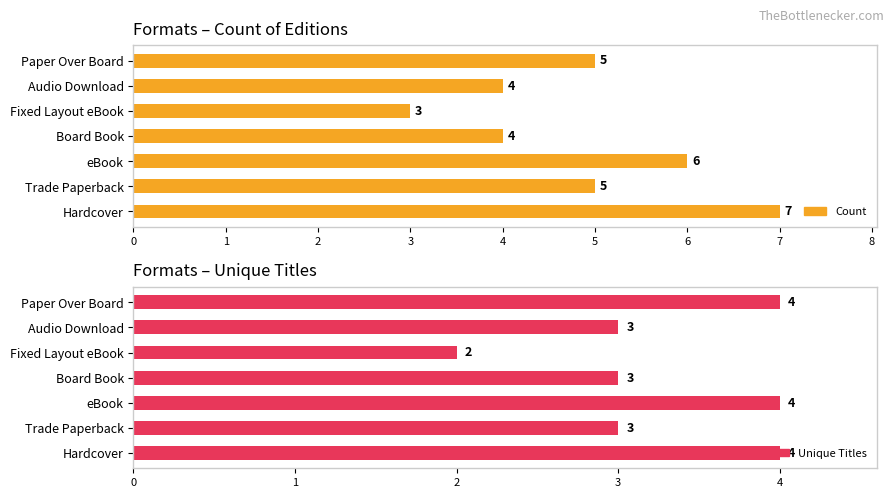

True or false: Unique Titles has a value of 6 at Paper Over Board.

False